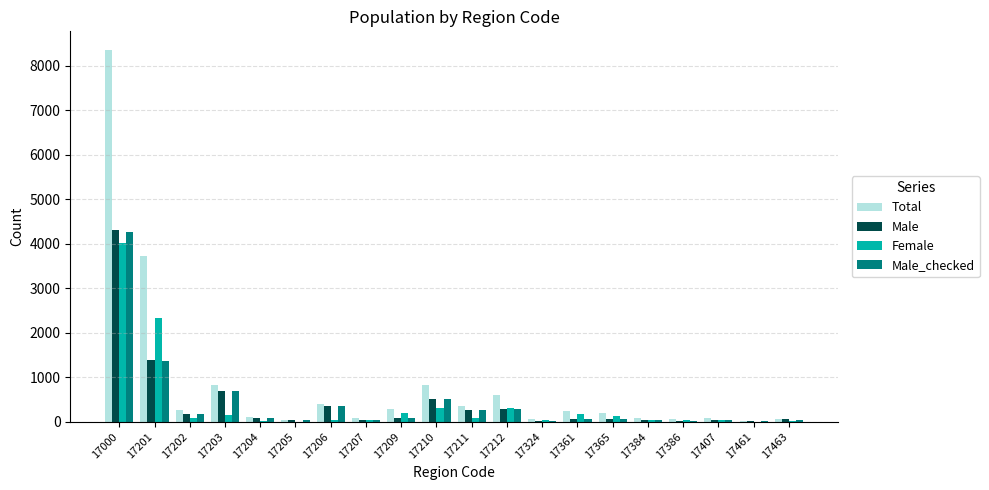

The value of Male_checked at 17206 is 353. True or false?

True